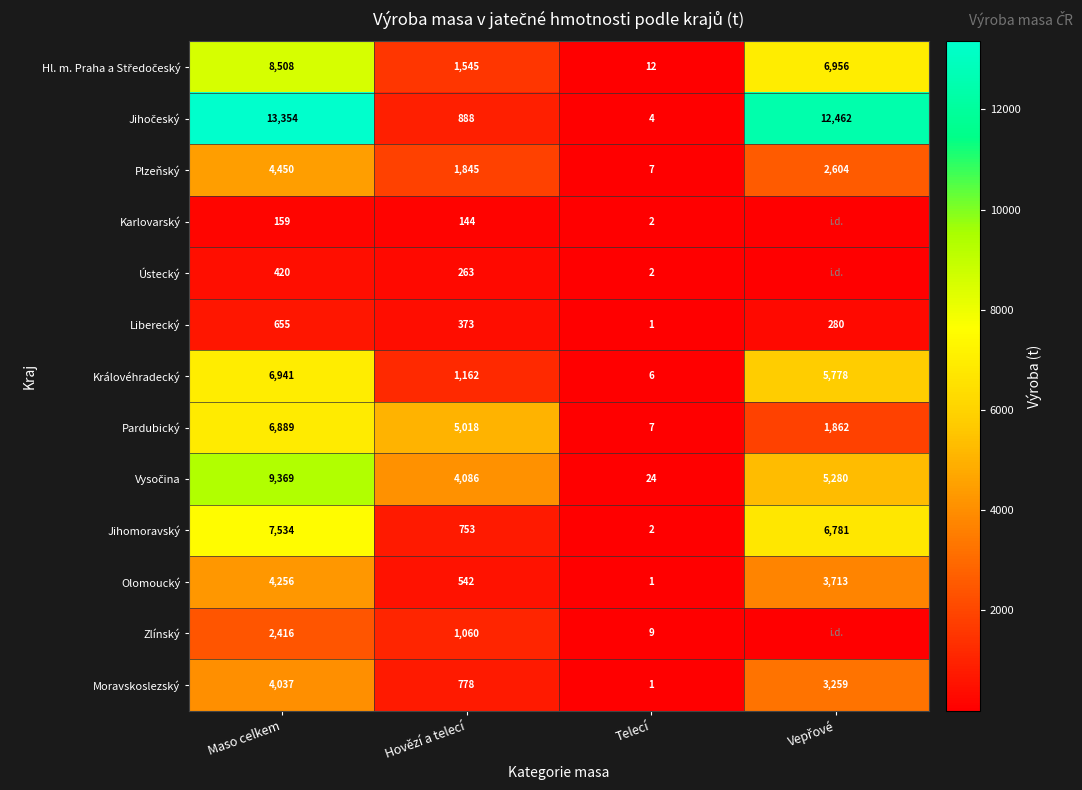

Between Hovězí a telecí and Telecí, which series saw the biggest shift?

Pardubický